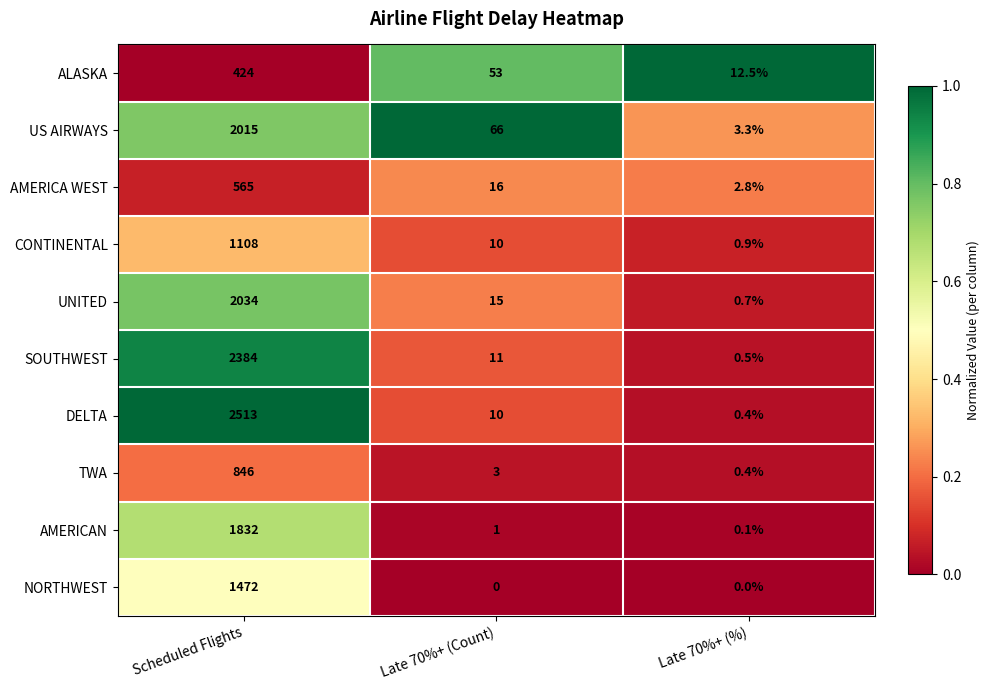

What is the difference between the second highest and minimum values in the ALASKA series?

40.5